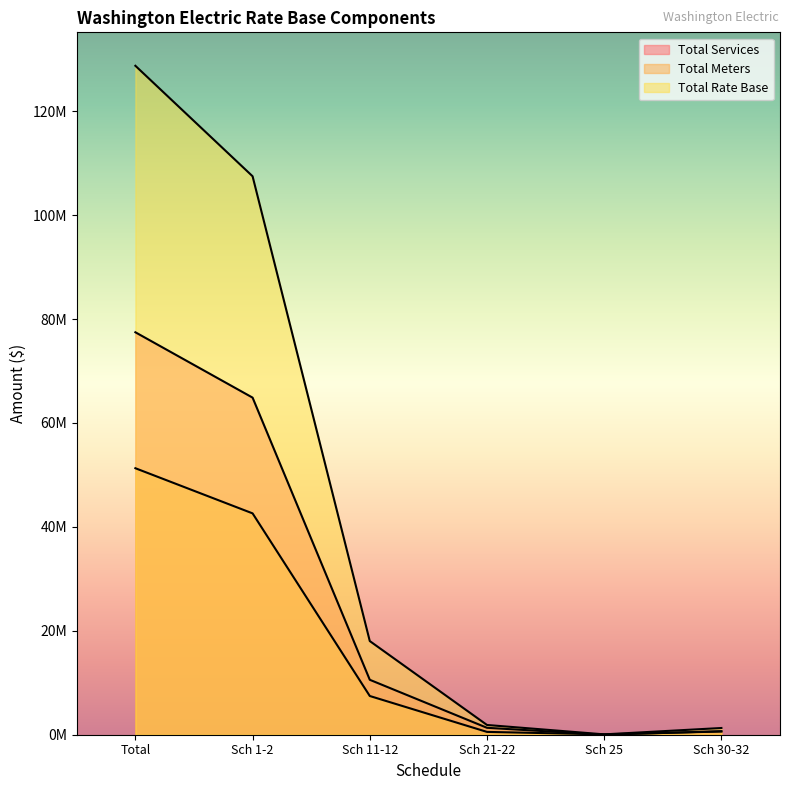

The Total Meters series shows 542679.0 at Sch 21-22. True or false?

True